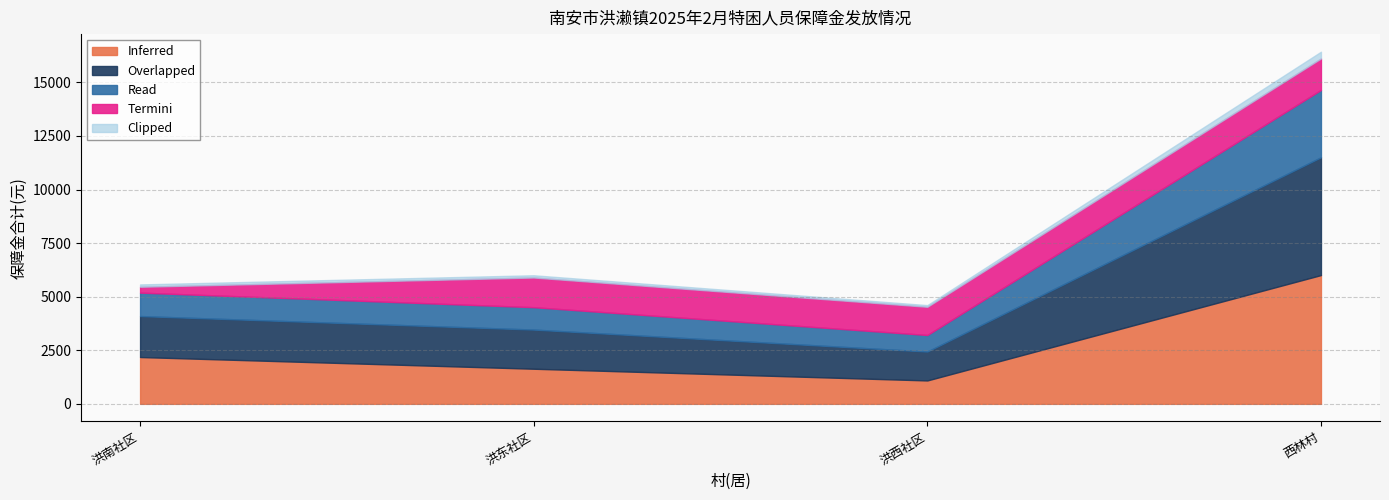

At which category is the sum across all series the highest?

西林村